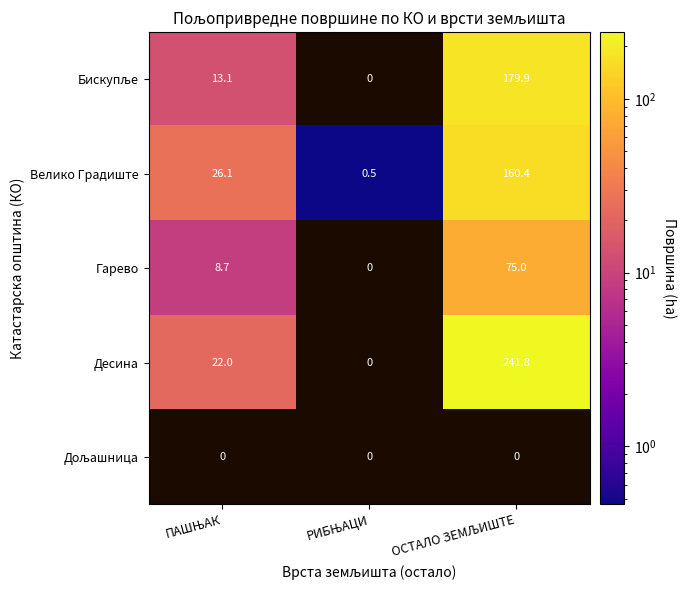

What is the difference between the maximum and minimum values in the Велико Градиште series?

159.9